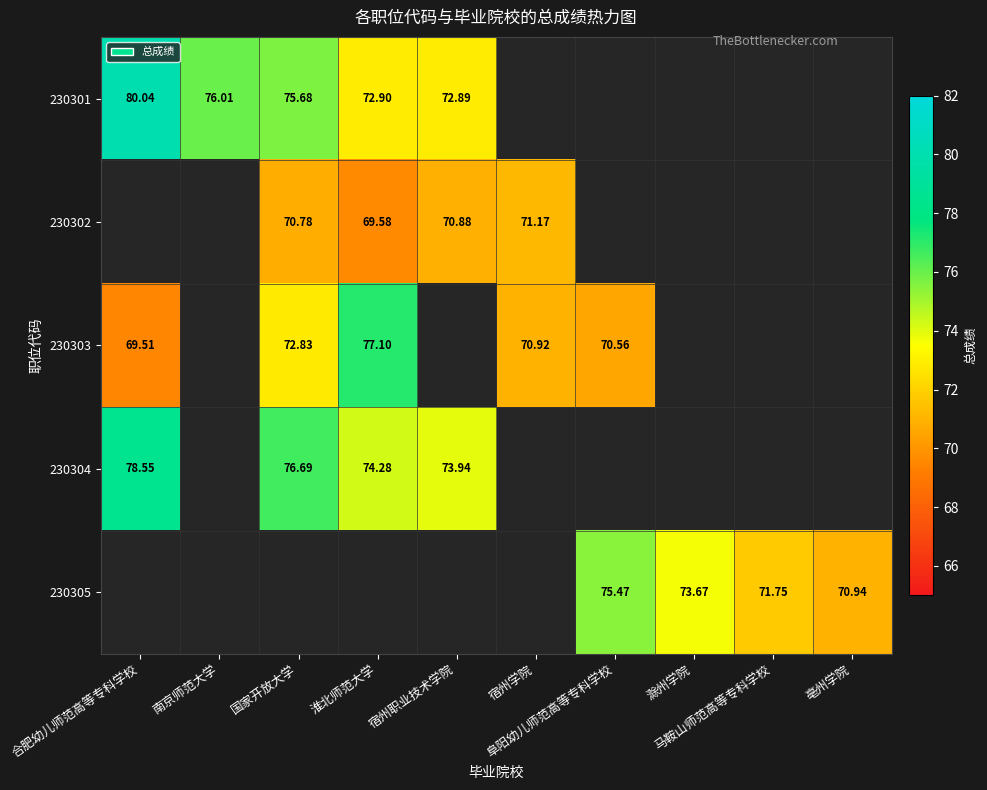

Which has a higher value, 亳州学院 or 合肥幼儿师范高等专科学校?

合肥幼儿师范高等专科学校